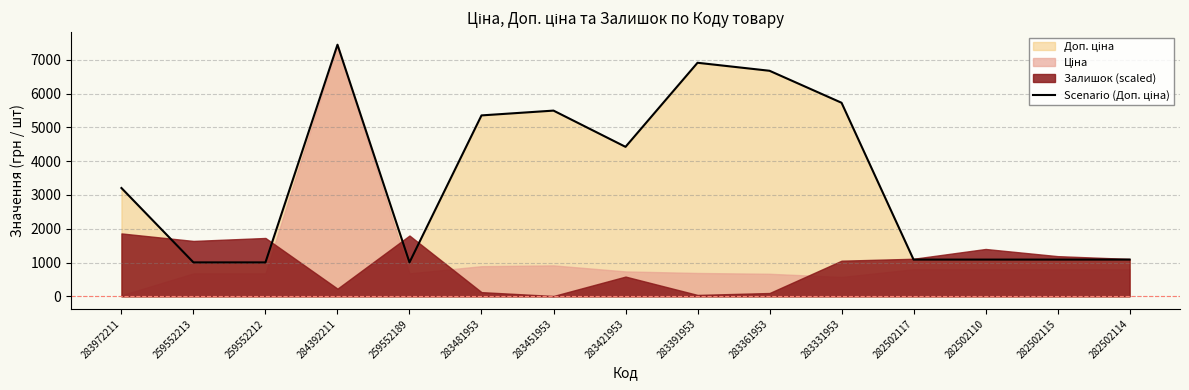

How many points are higher than both their immediate neighbors (excluding endpoints)?

3